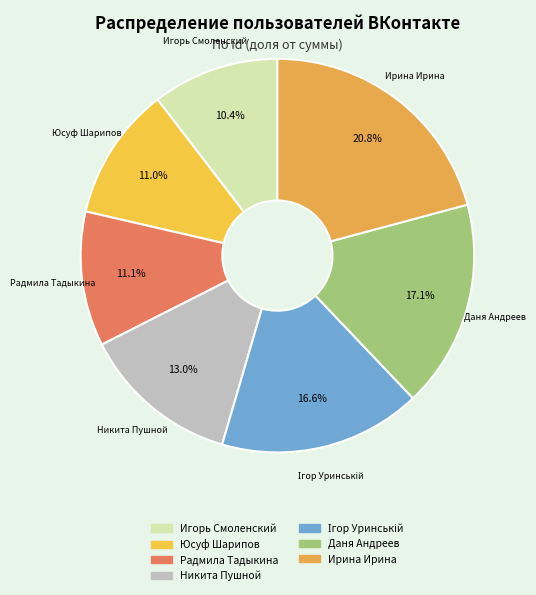

How many segments does this pie chart have?

7